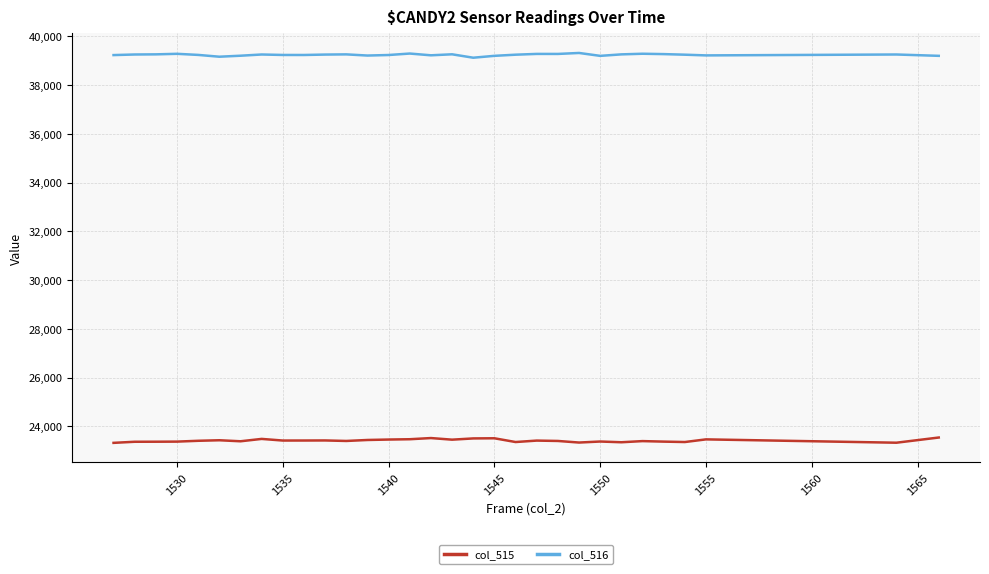

What is the minimum value for col_516?

39128